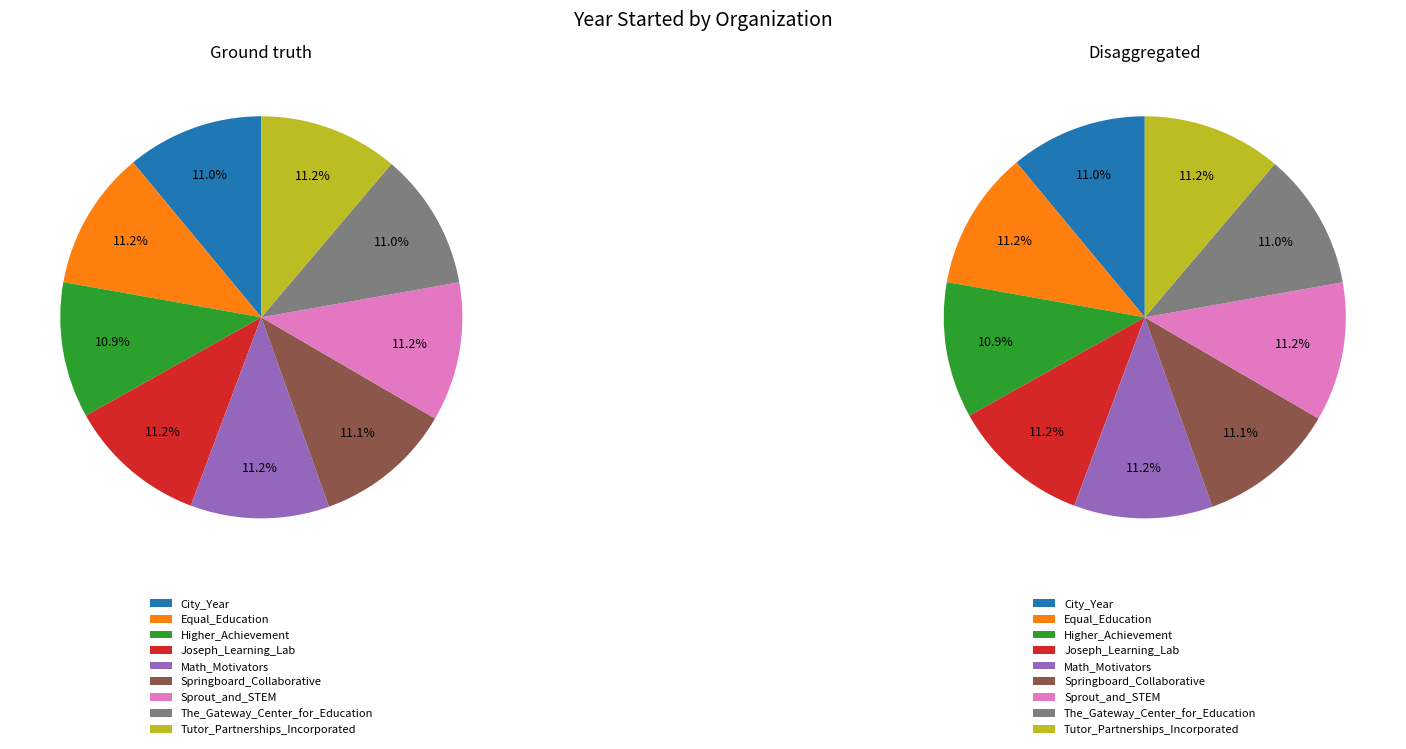

Combined, what portion of the pie is Sprout and STEM and Math Motivators?

22.3%